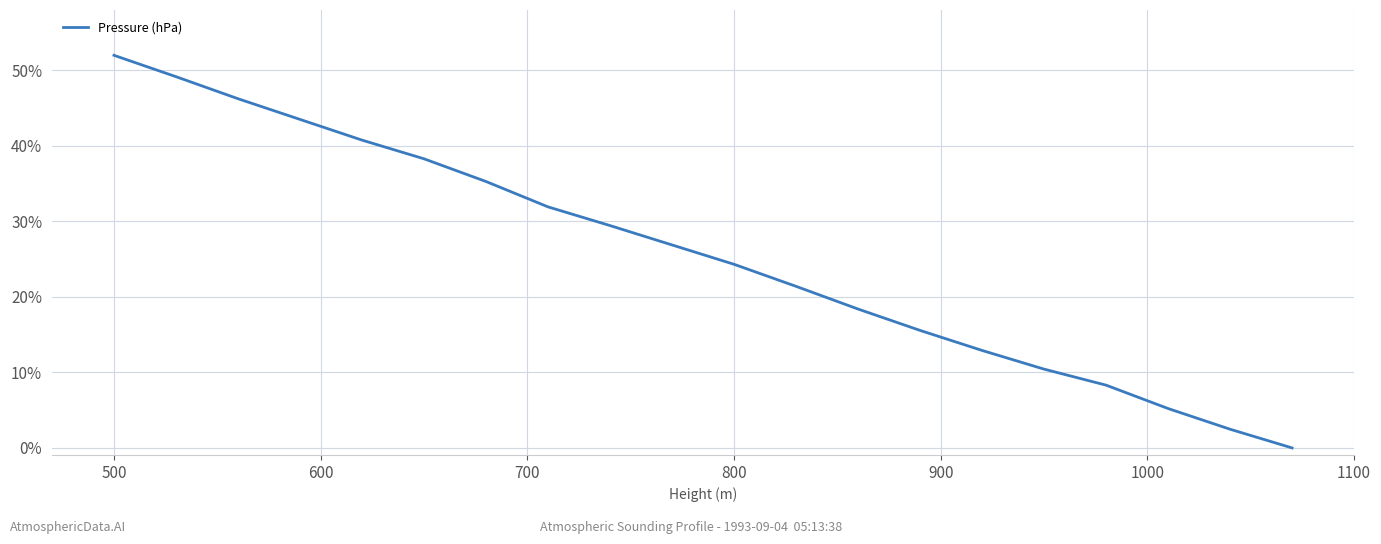

Count the number of data series in this chart.

1